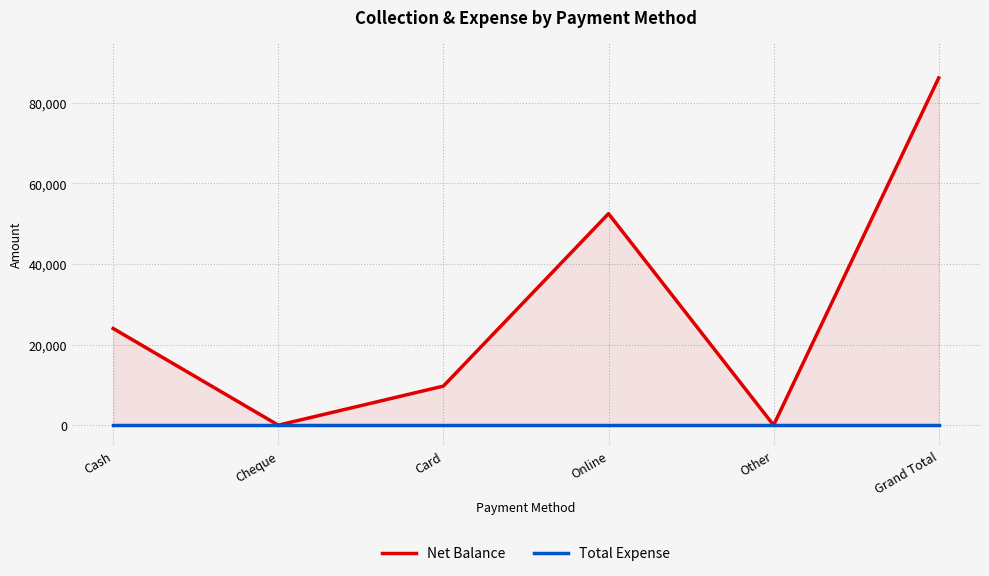

What is the total value across all series at Cash?

24000